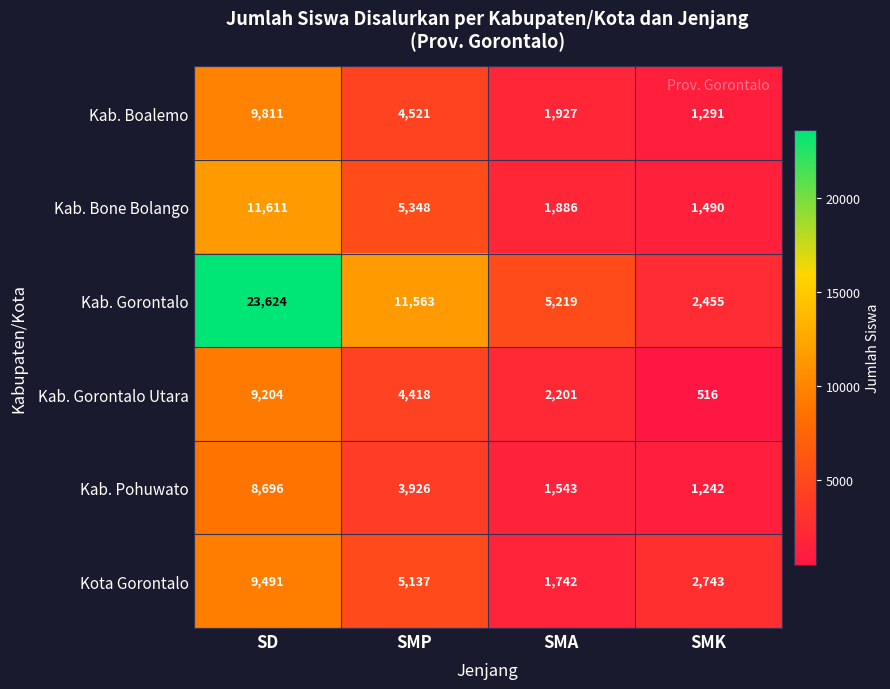

At which category is the sum across all series the highest?

SD